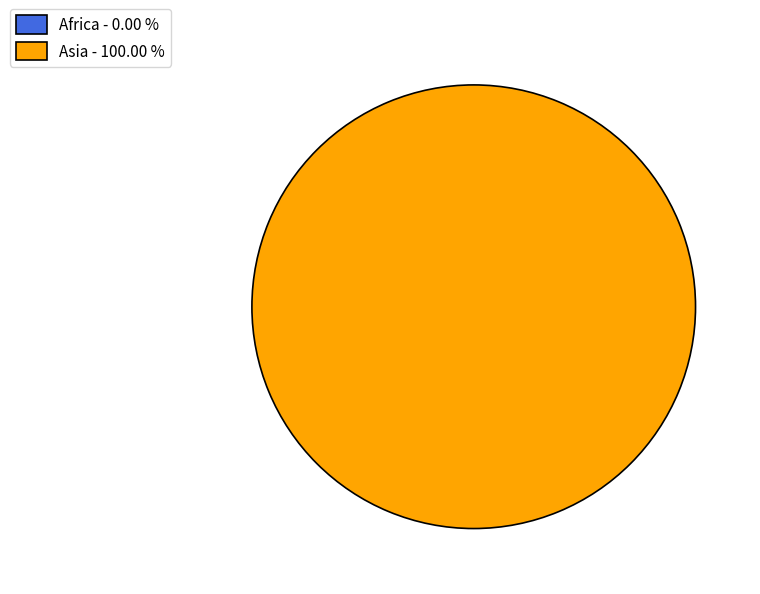

To the nearest percent, what is the combined percentage of Africa and Asia?

100%